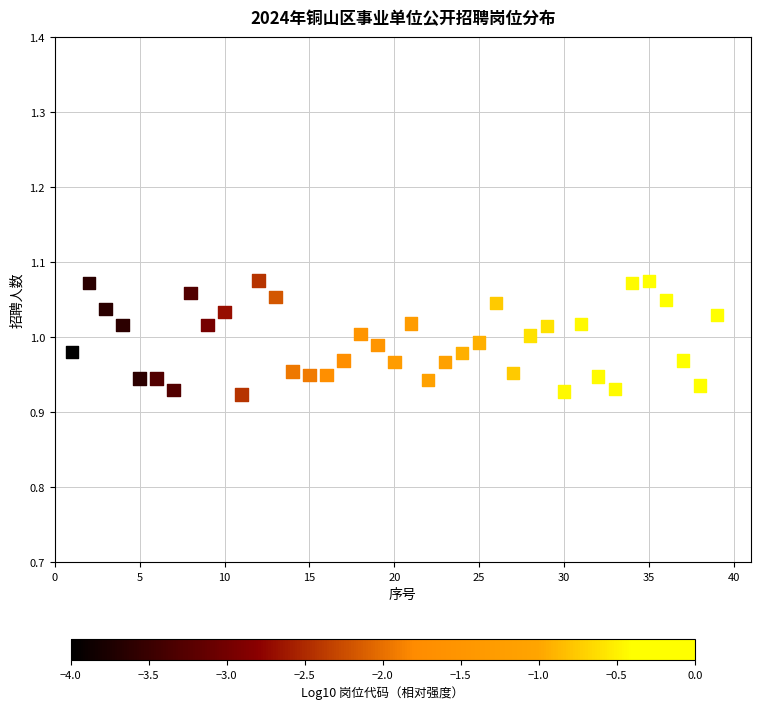

What is the range of X values (max minus min)?

38.0